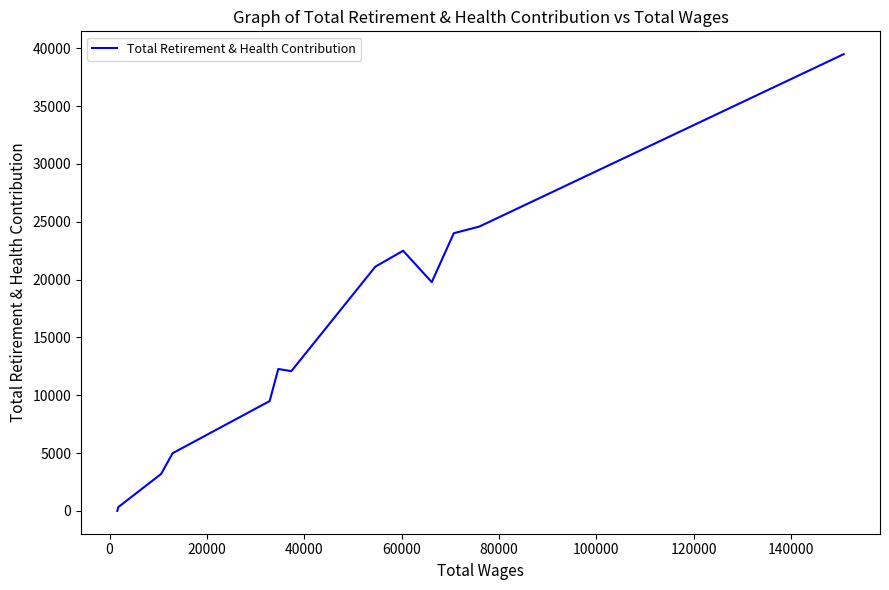

Count the number of categories in the chart.

13